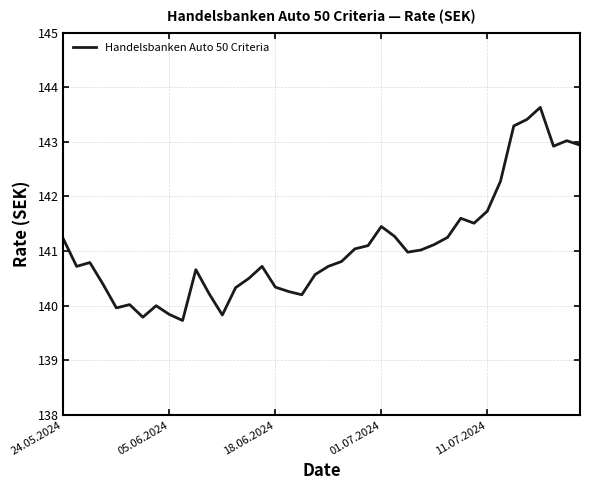

True or false: the data has more than 1 interior local peaks.

True